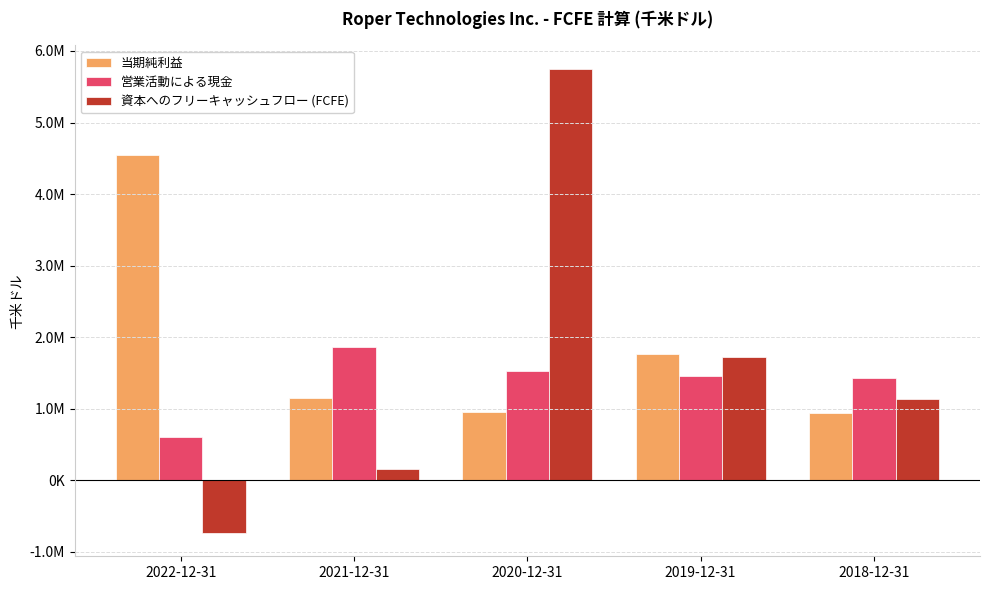

What is the sum of the 当期純利益 values at 2022-12-31 and 2020-12-31?

5494400